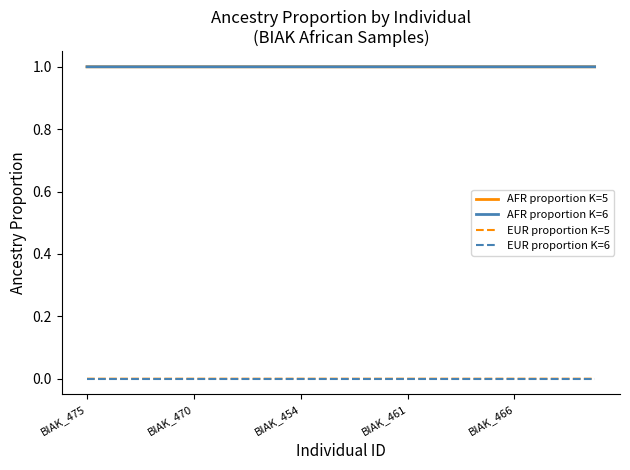

How many distinct data groups are displayed?

4